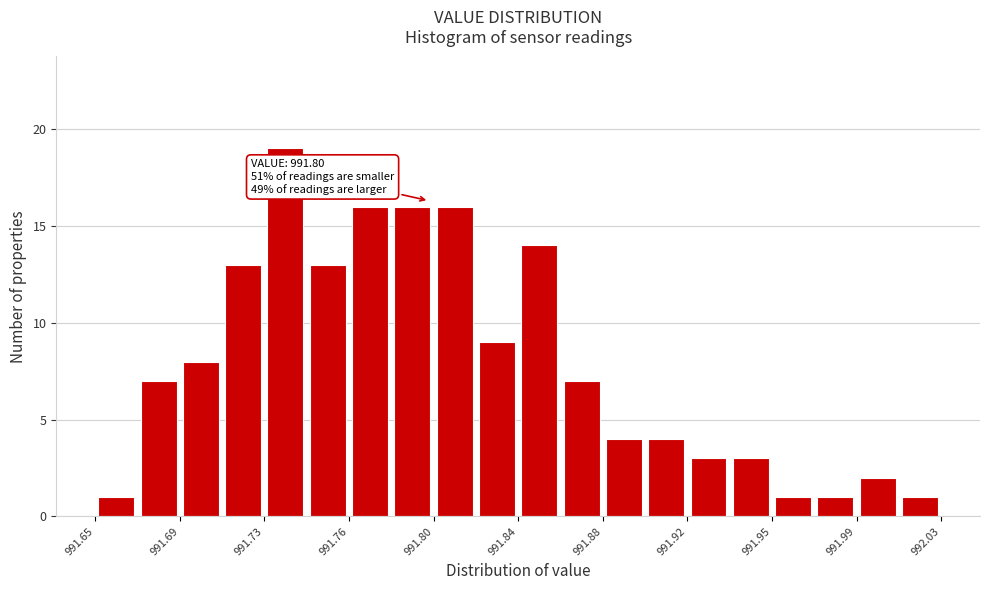

Read against the x-axis, roughly where is the centre of the tallest bar?

991.735